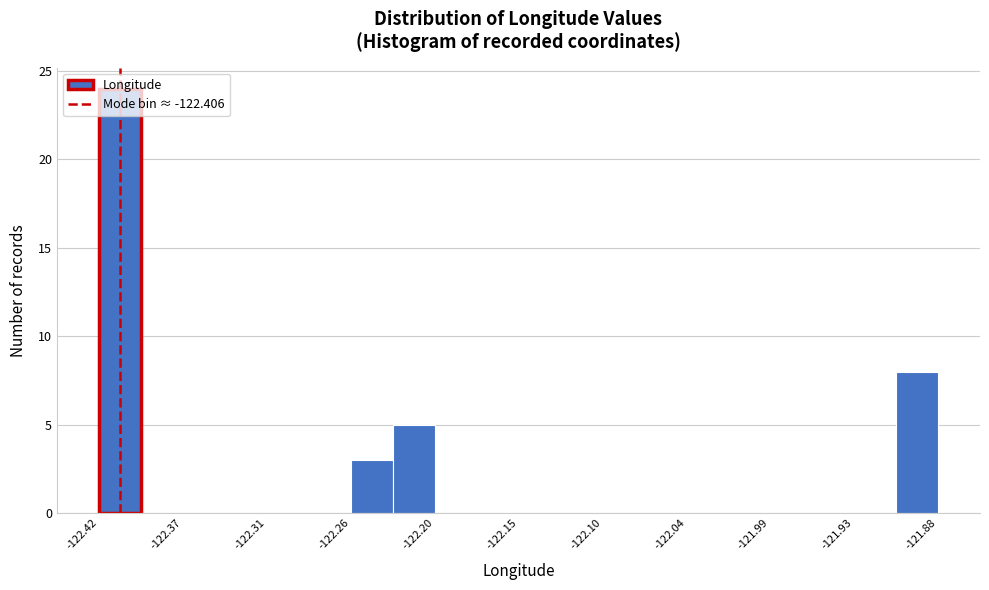

Around what value on the x-axis is the tallest bar? Give the approximate position of its centre, as read against the axis.

-122.41